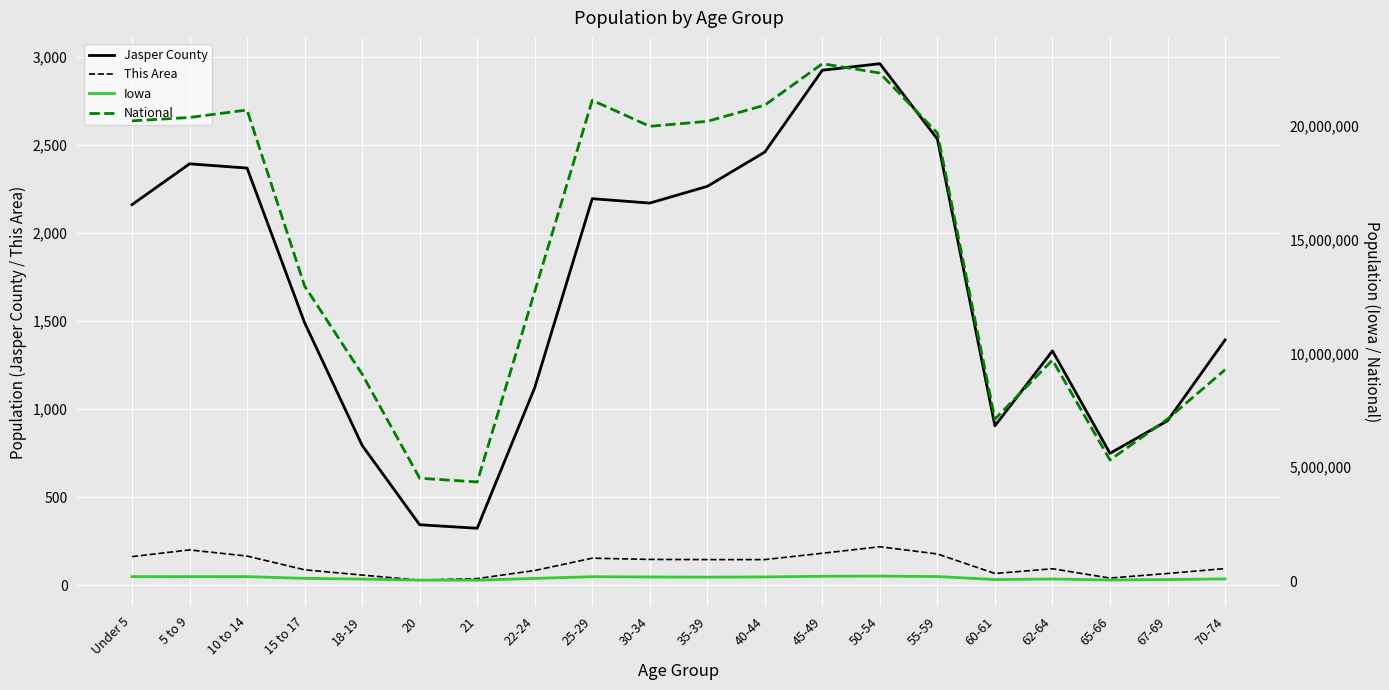

Where does the Jasper County series first go above 2162?

5 to 9